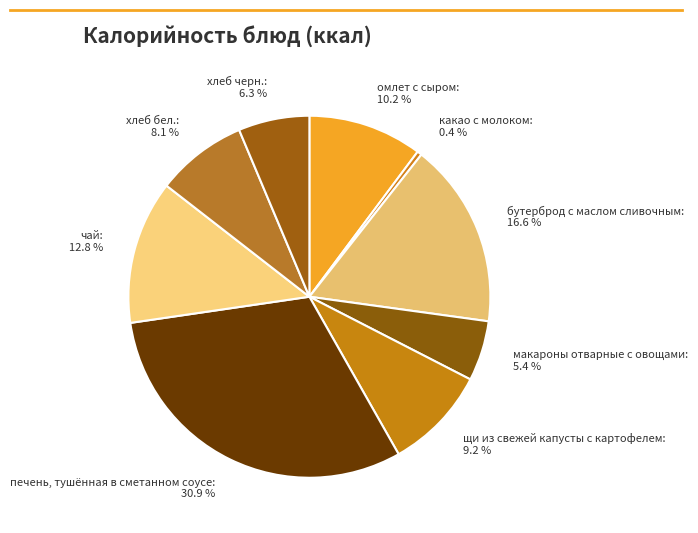

The хлеб бел. slice represents 8% of the pie. True or false?

True